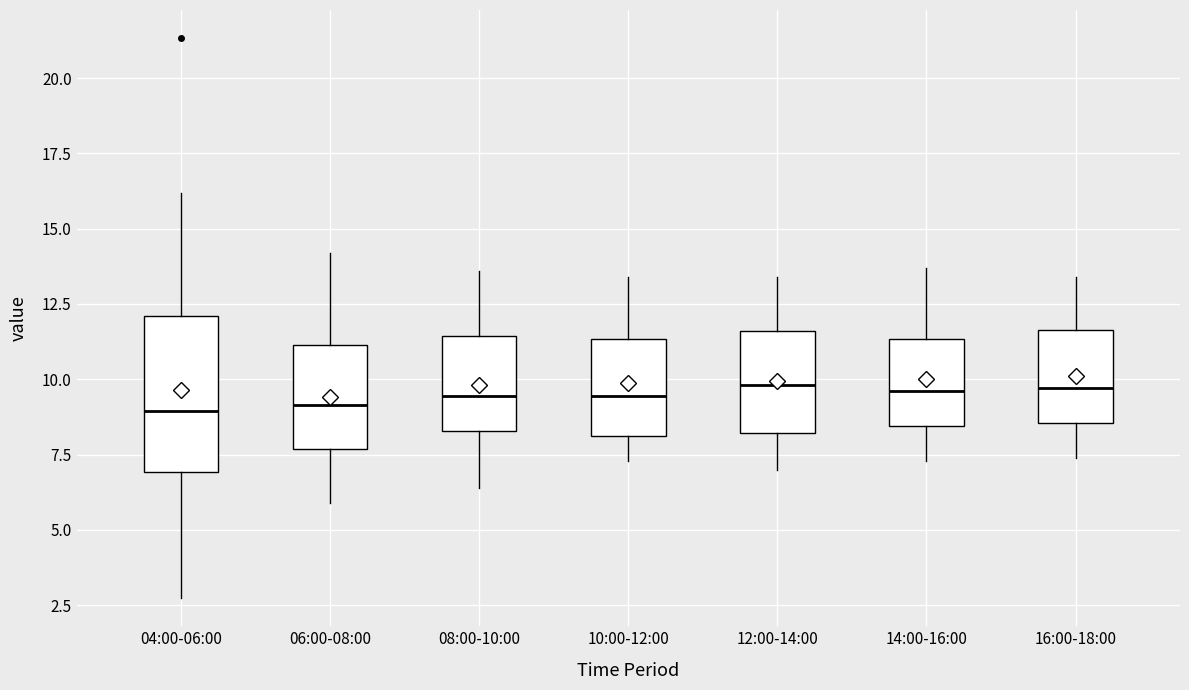

Reading left to right, read every box against the y-axis: the position of its median line, the range the box covers, and the ends of its whiskers. The values are not printed on the chart, so give them approximately, as read against the axis.

04:00-06:00: median 9.0, box 7.0 to 12.0, whiskers 2.5 to 16.0
06:00-08:00: median 9.0, box 7.5 to 11.0, whiskers 6.0 to 14.0
08:00-10:00: median 9.5, box 8.5 to 11.5, whiskers 6.5 to 13.5
10:00-12:00: median 9.5, box 8.0 to 11.5, whiskers 7.5 to 13.5
12:00-14:00: median 10.0, box 8.0 to 11.5, whiskers 7.0 to 13.5
14:00-16:00: median 9.5, box 8.5 to 11.5, whiskers 7.5 to 13.5
16:00-18:00: median 9.5, box 8.5 to 11.5, whiskers 7.5 to 13.5